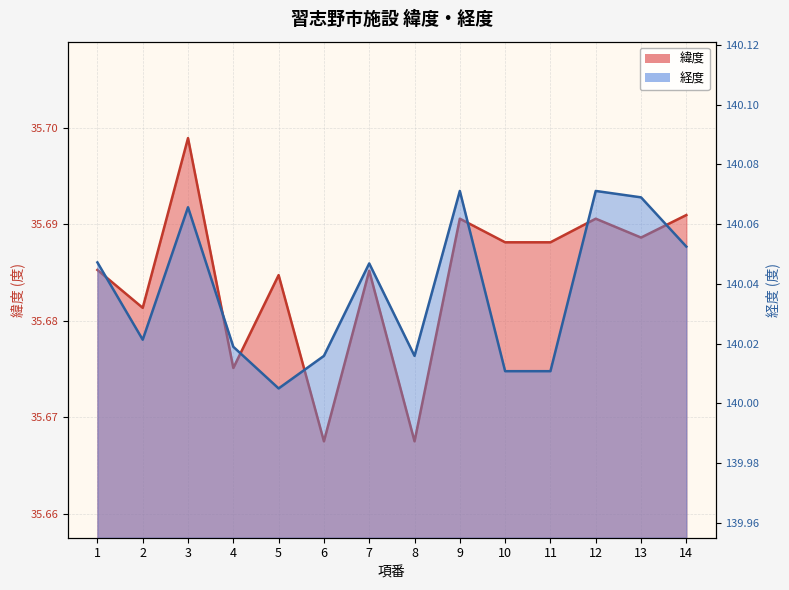

Does the chart display data point markers on the line(s)?

No